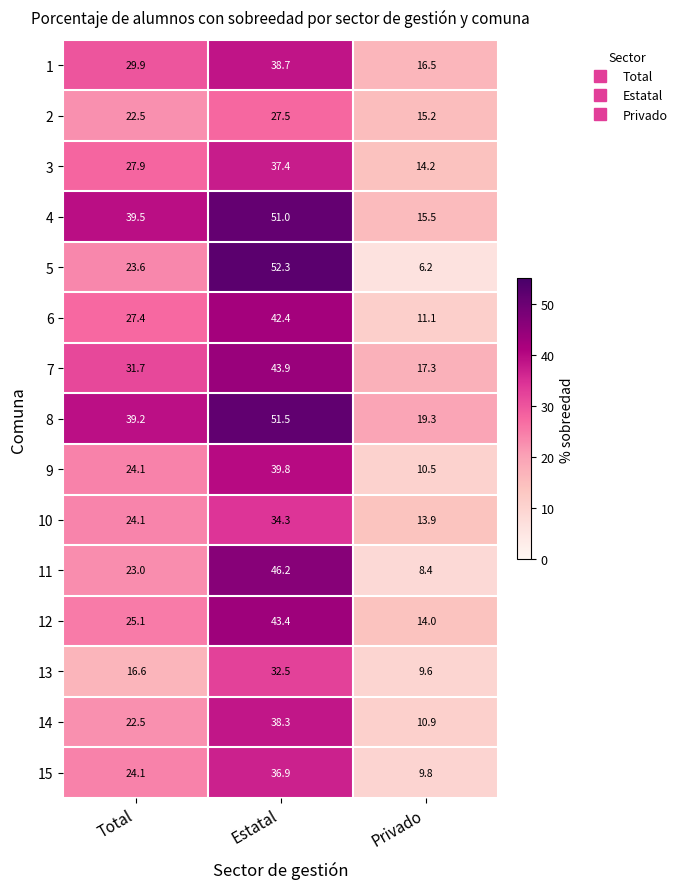

Which series has the widest spread of values?

5